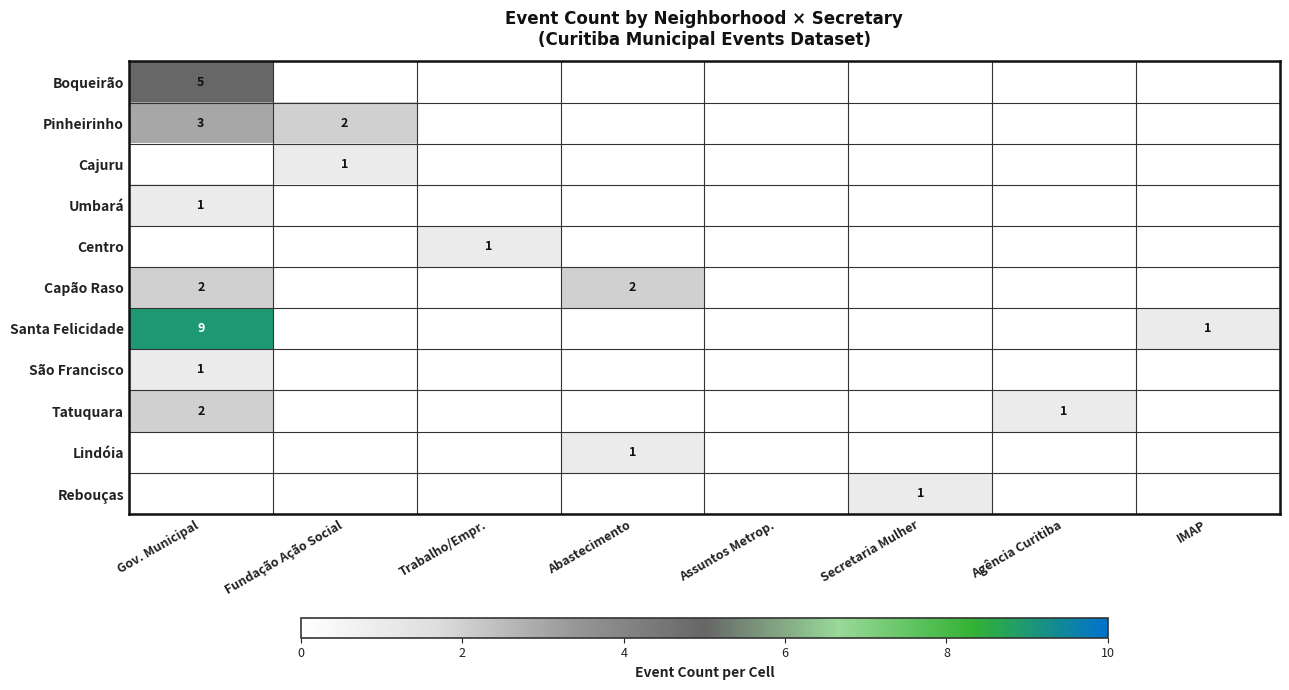

True or false: Cajuru has a value of 1 at Fundação Ação Social.

True